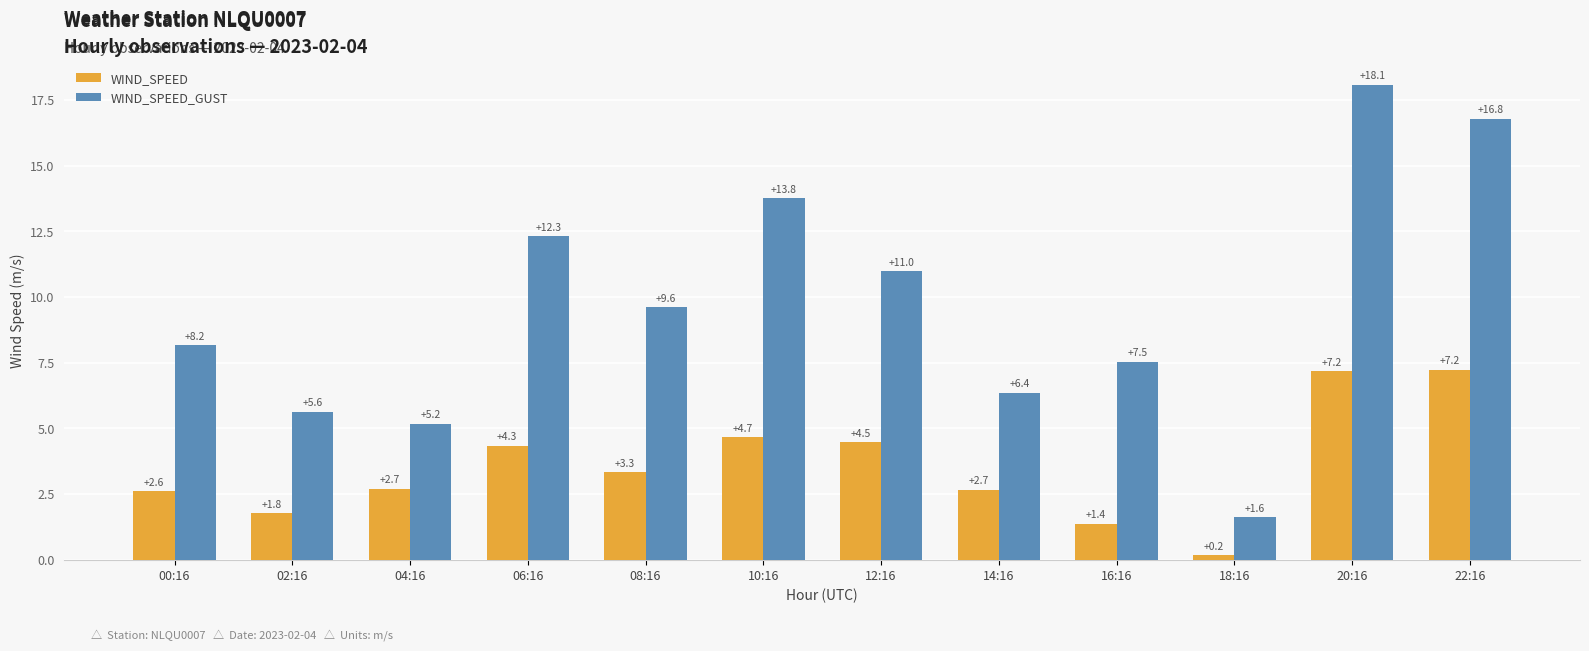

Reading left to right, transcribe all the data shown in this chart.

WIND_SPEED: 2.6	1.8	2.7	4.3	3.3	4.7	4.5	2.7	1.4	0.2	7.2	7.2
WIND_SPEED_GUST: 8.2	5.6	5.2	12.3	9.6	13.8	11.0	6.4	7.5	1.6	18.1	16.8